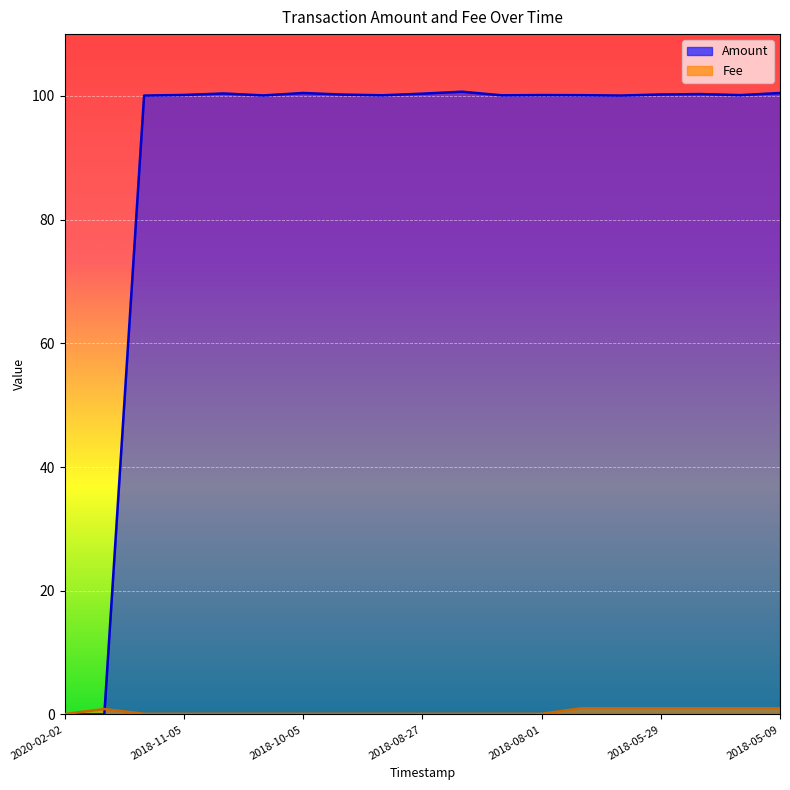

What is the sum of the Fee values at 2018-08-01 and 2018-10-16?

0.2